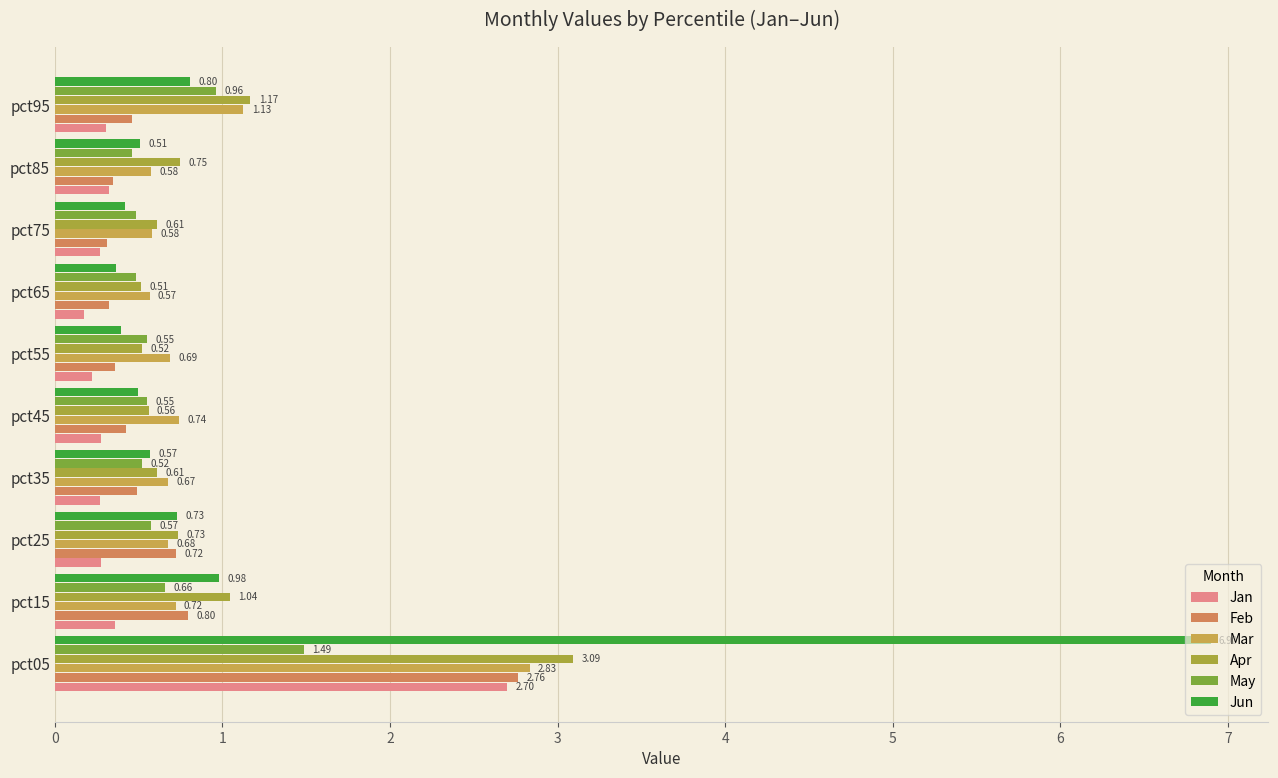

Which series has the widest spread of values?

Jun